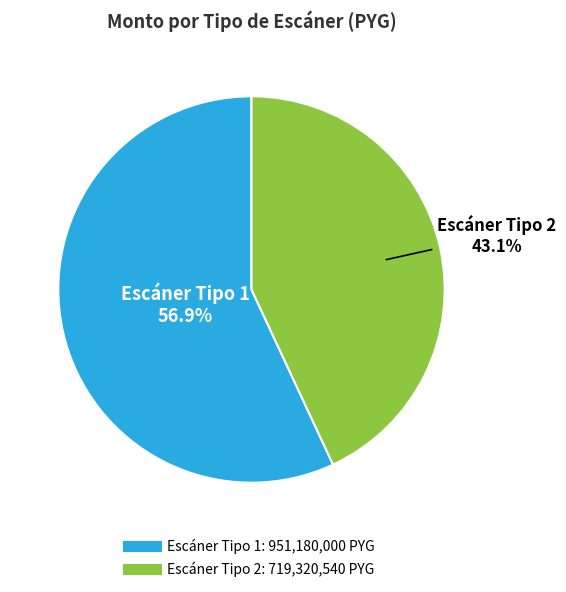

Which slice is the largest?

Escáner Tipo 1